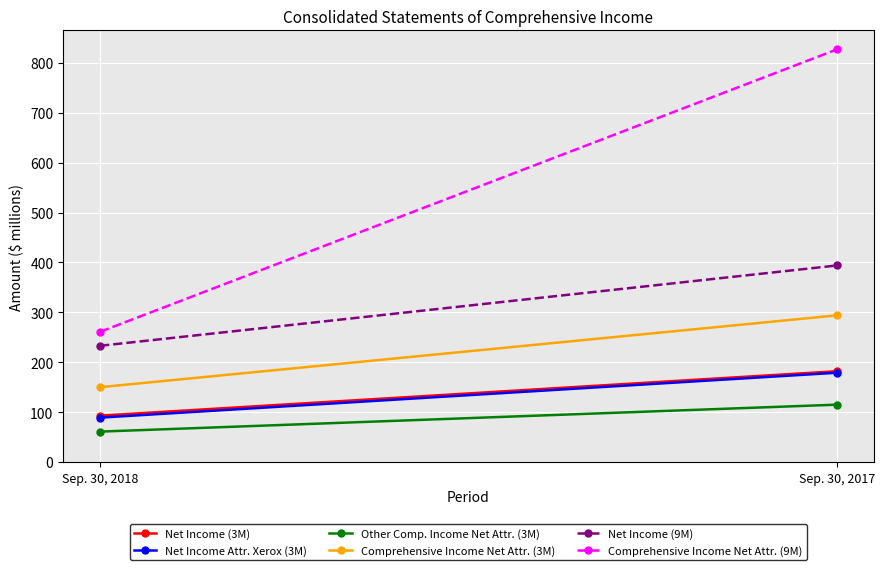

What is the sum of the Other Comp. Income Net Attr. (3M) values at Sep. 30, 2018 and Sep. 30, 2017?

176